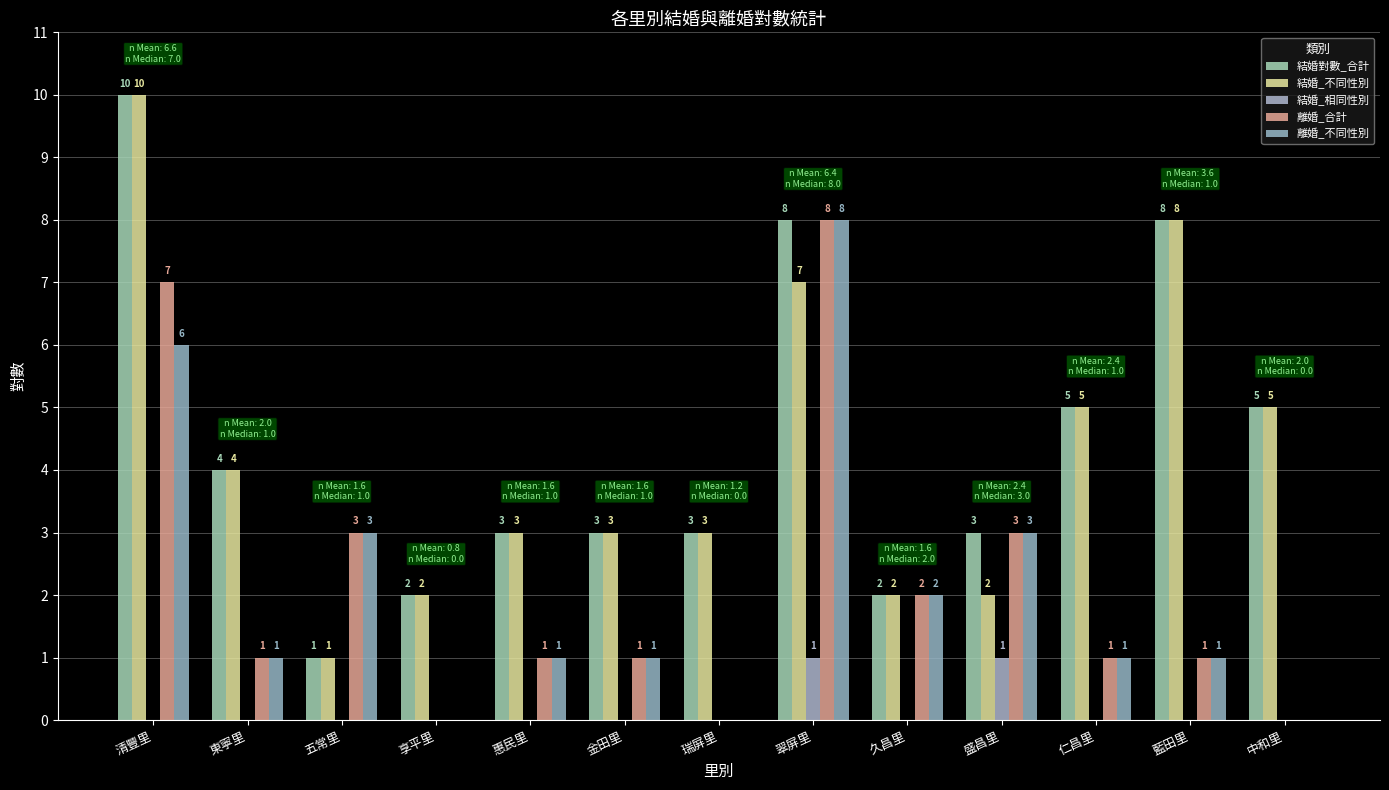

Reading left to right, transcribe all the data shown in this chart.

結婚對數_合計: 10	4	1	2	3	3	3	8	2	3	5	8	5
結婚_不同性別: 10	4	1	2	3	3	3	7	2	2	5	8	5
結婚_相同性別: 0	0	0	0	0	0	0	1	0	1	0	0	0
離婚_合計: 7	1	3	0	1	1	0	8	2	3	1	1	0
離婚_不同性別: 6	1	3	0	1	1	0	8	2	3	1	1	0